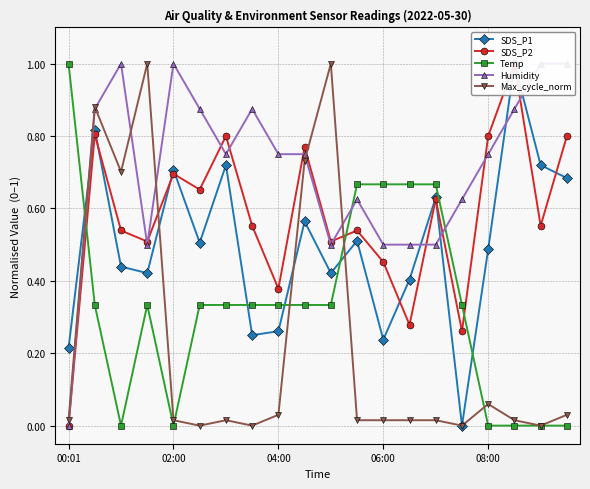

Which series ends up on top after the final intersection of Temp and Max_cycle_norm?

Max_cycle_norm